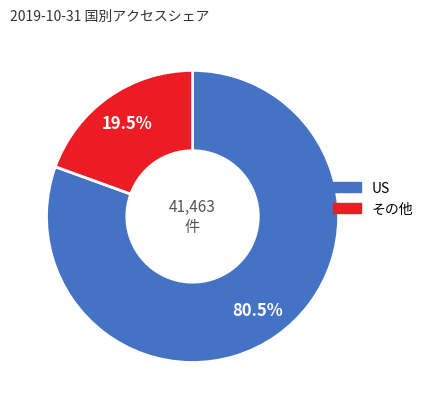

Is there any slice that represents more than half of the pie?

Yes